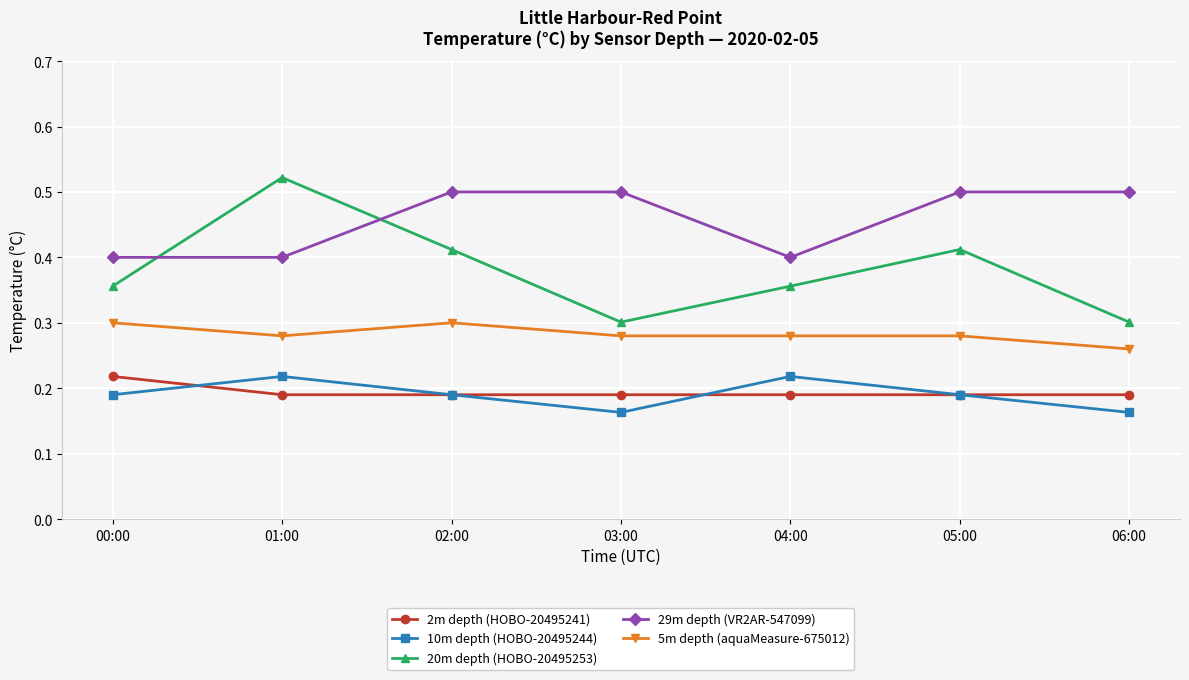

What is the label of the 7th point from the left?

06:00